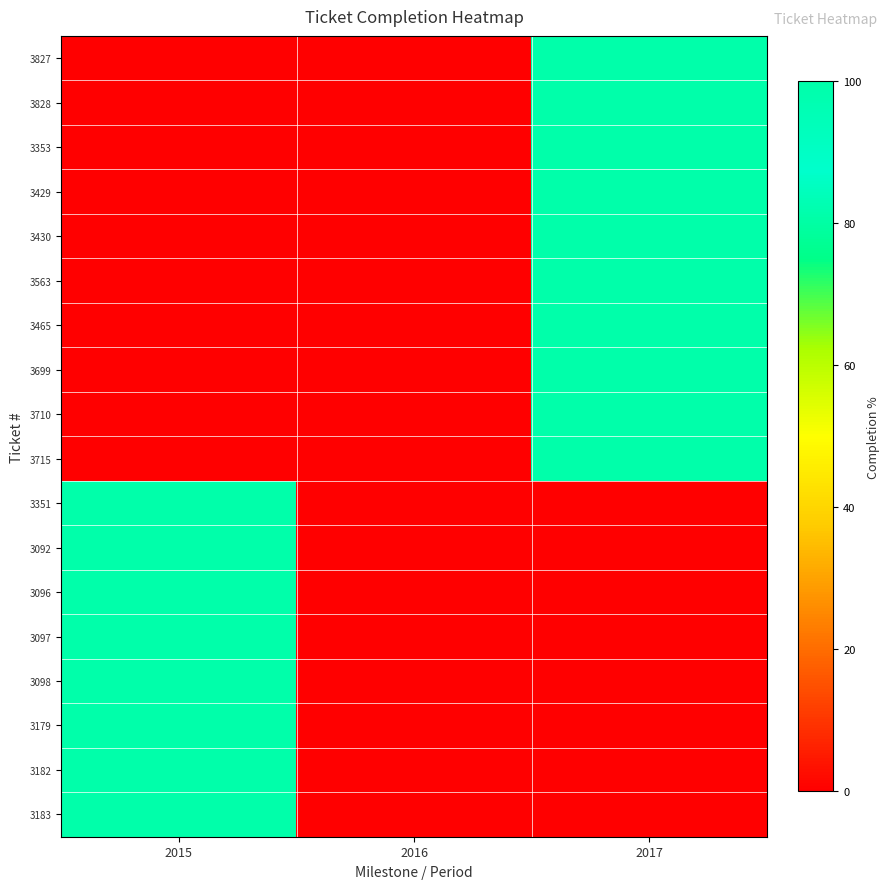

At which category does the chart reach its minimum across all series?

2015